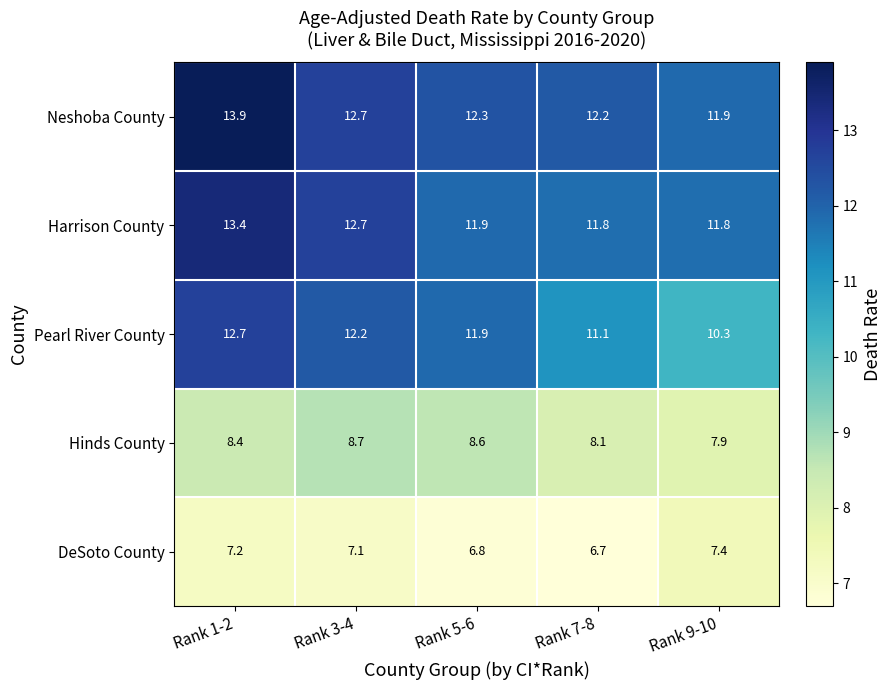

Which series changed the most between Rank 3-4 and Rank 5-6?

Harrison County